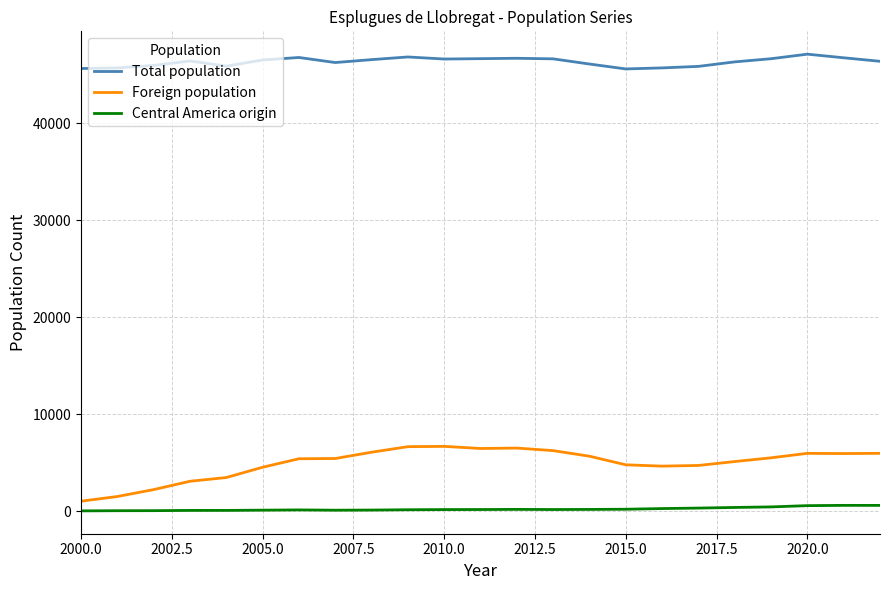

True or false: Central America origin and Total population intersect in this chart.

False